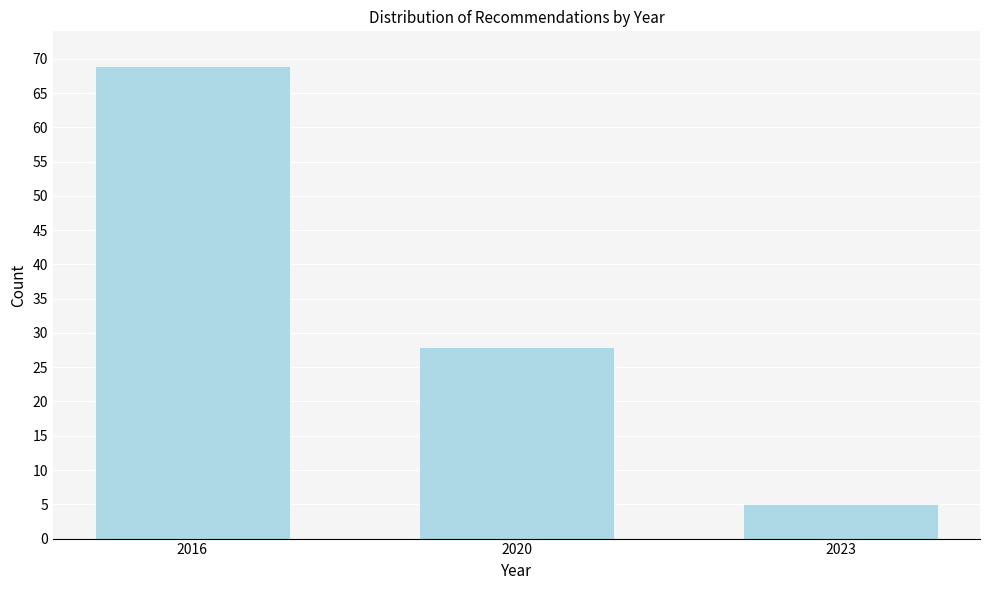

Reading left to right, what are all the values shown in this chart?

69	28	5